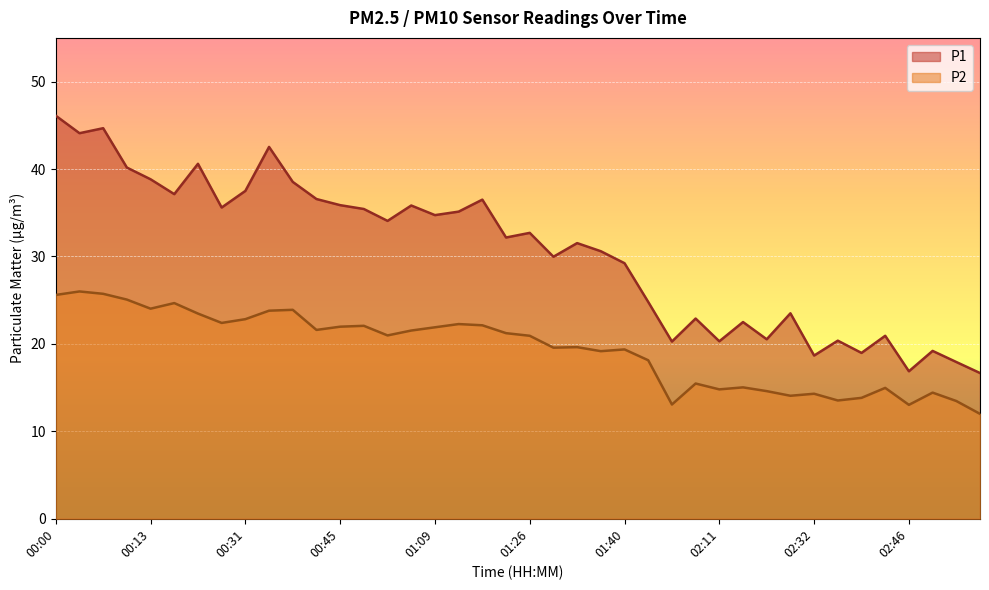

How many interior local valleys does the P1 series have?

13